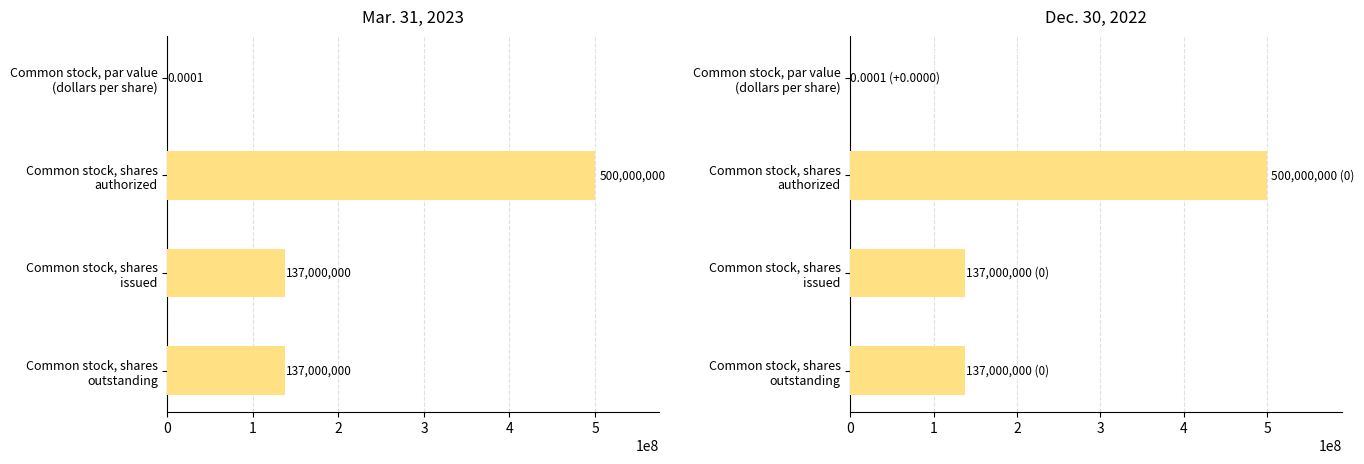

How many Mar. 31, 2023 values are between 137000000 and 500000000?

3